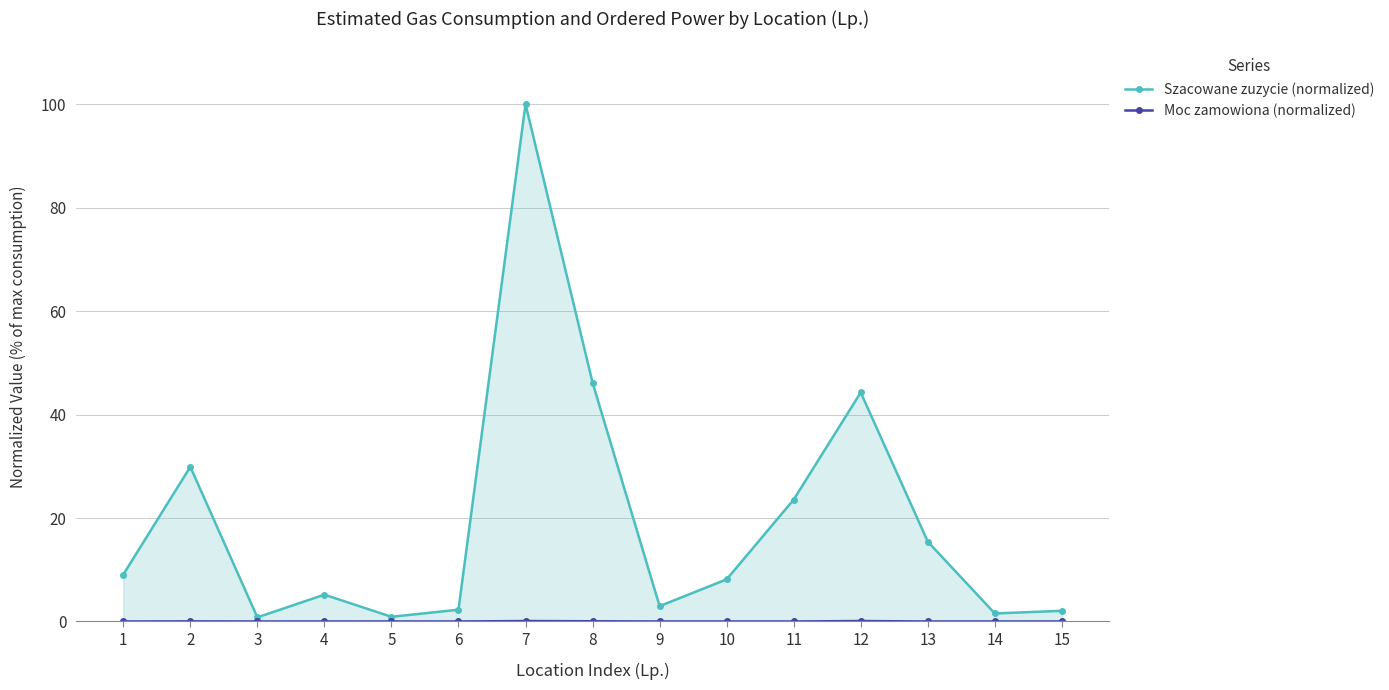

The value of Moc zamowiona (normalized) at 3 is -0.0. True or false?

False